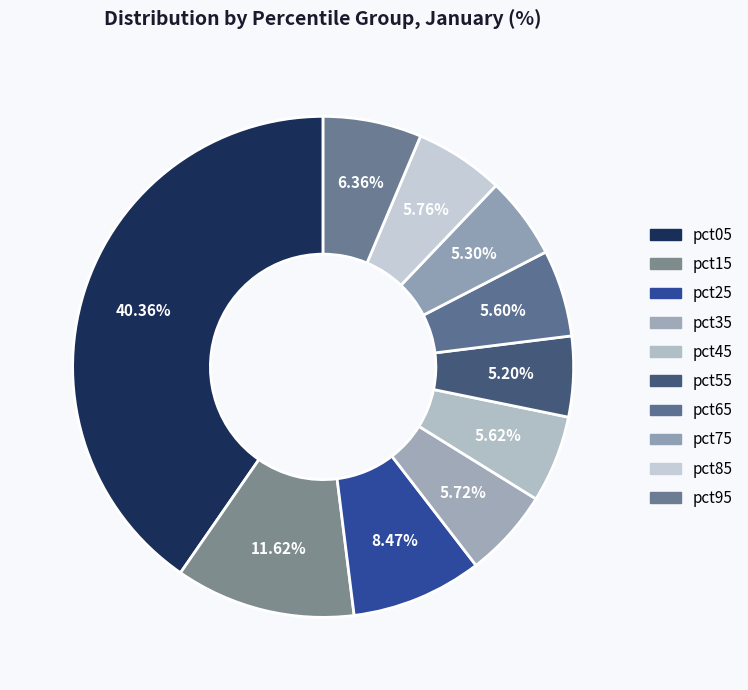

Rank the categories by value from lowest to highest.

pct55, pct75, pct65, pct45, pct35, pct85, pct95, pct25, pct15, pct05